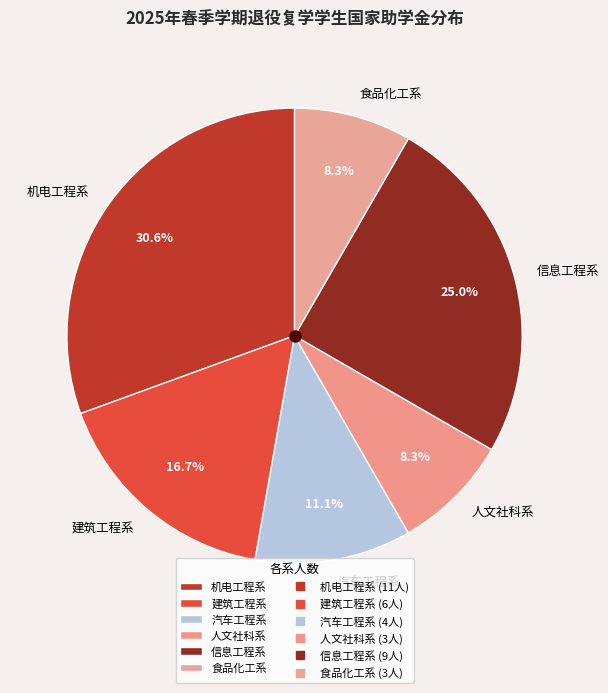

To the nearest percent, what portion does 信息工程系 represent?

25%